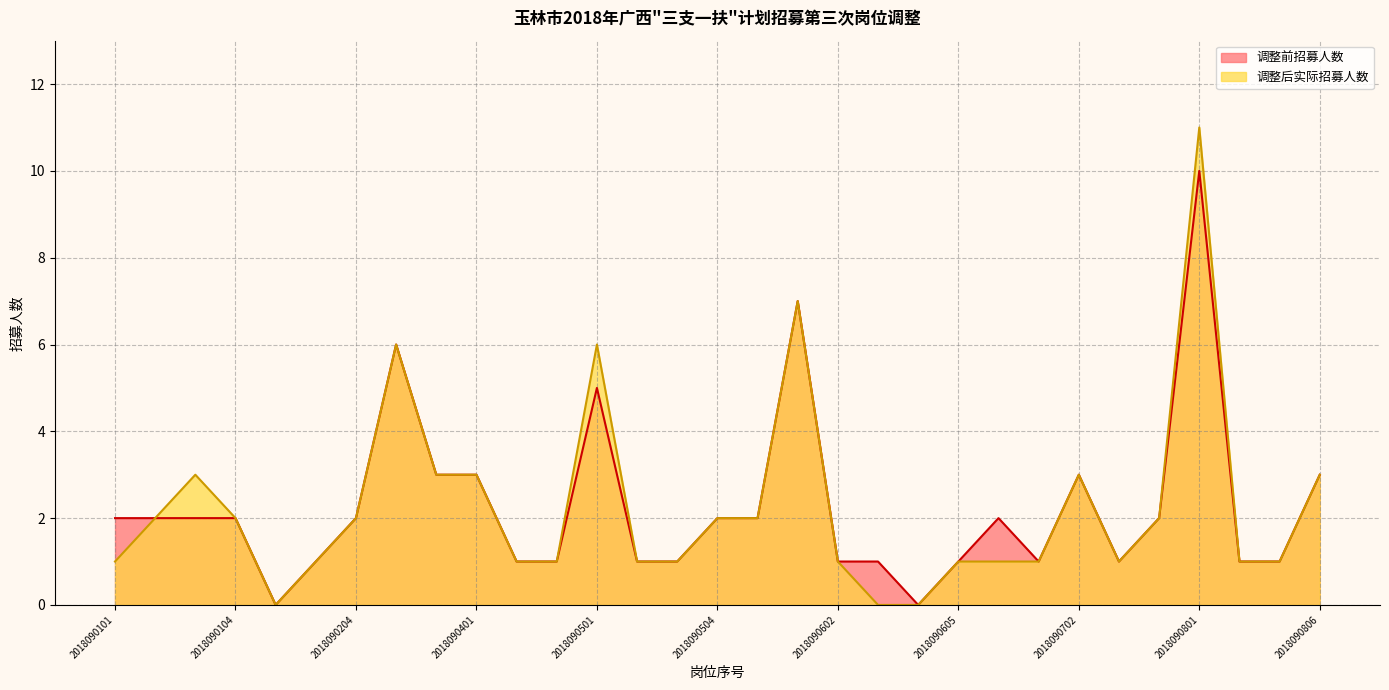

Reading left to right, what are all the values shown in this chart?

调整前招募人数: 2	2	2	2	0	1	2	6	3	3	1	1	5	1	1	2	2	7	1	1	0	1	2	1	3	1	2	10	1	1	3
调整后实际招募人数: 1	2	3	2	0	1	2	6	3	3	1	1	6	1	1	2	2	7	1	0	0	1	1	1	3	1	2	11	1	1	3